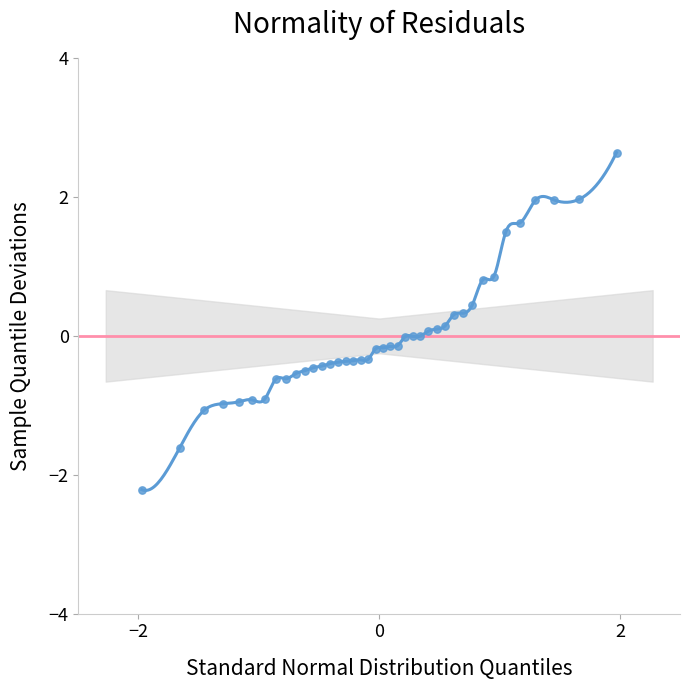

What is the range of Y values (max minus min)?

4.9